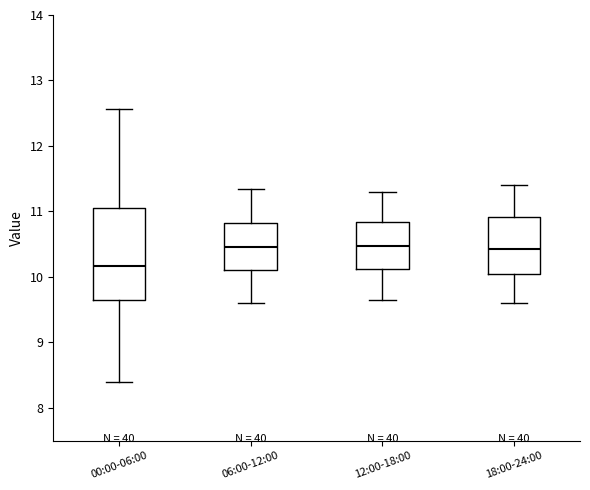

Which box's median line is the lowest?

00:00-06:00